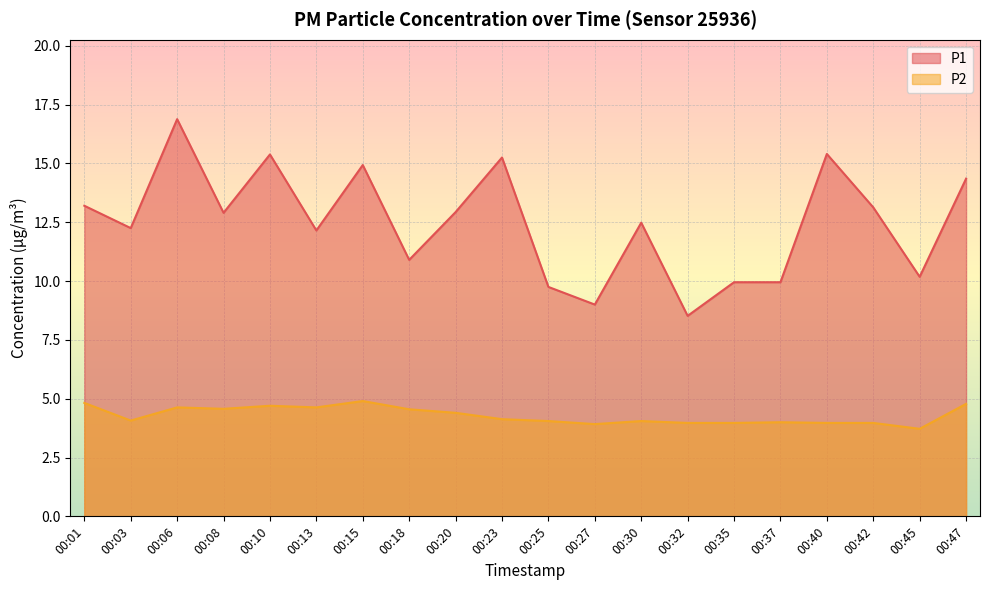

What are all the series names shown in the legend?

P1, P2